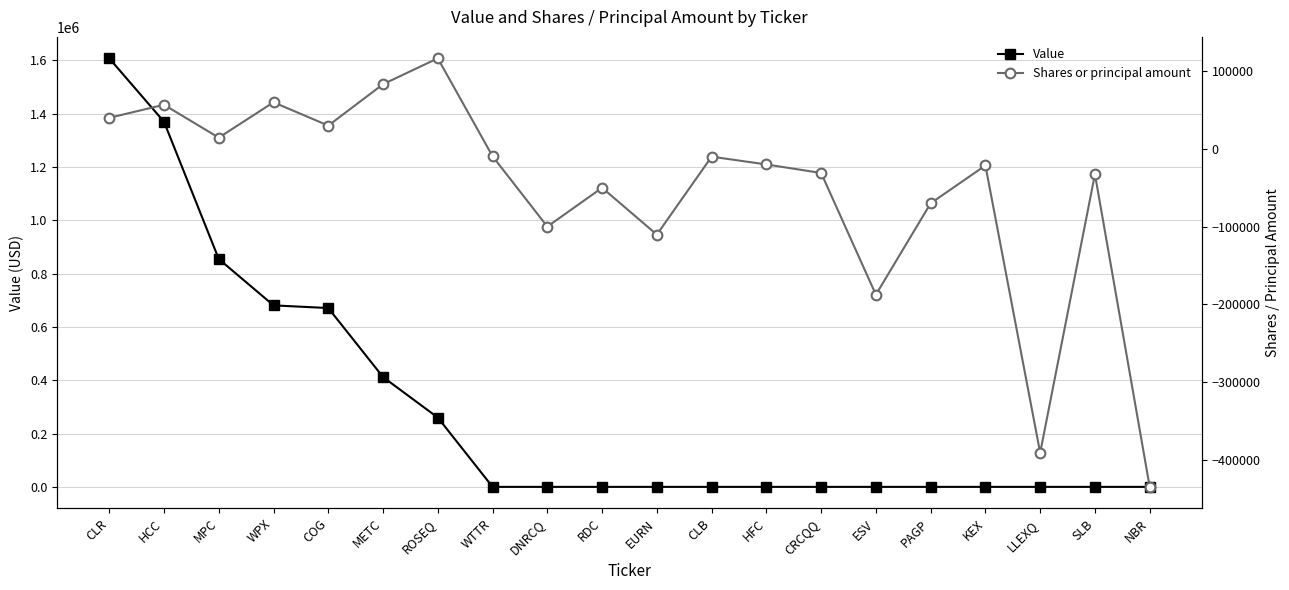

Count the number of categories in the chart.

20